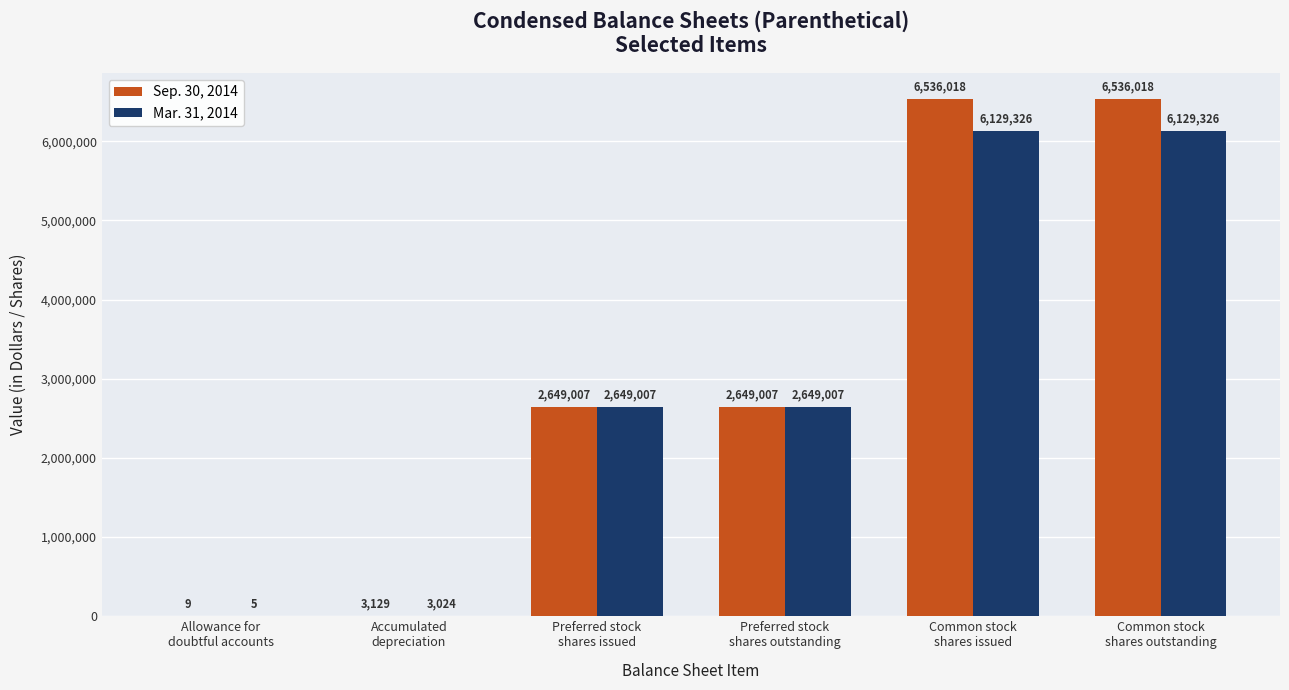

Which series has the largest total across all categories?

Sep. 30, 2014